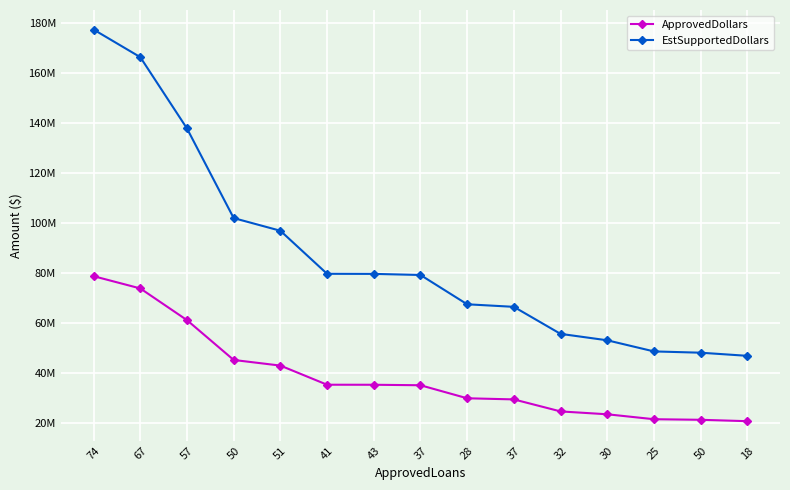

Reading left to right, list all the values displayed in this chart.

ApprovedDollars: 74=78775000	67=73881000	57=61221000	50=45320000	51=43073000	41=35434000	43=35418000	37=35225000	28=30024000	37=29571000	32=24773000	30=23633000	25=21660000	50=21431000	18=20876000
EstSupportedDollars: 74=177243750	67=166232250	57=137747250	50=101970000	51=96914250	41=79726500	43=79690500	37=79256250	28=67554000	37=66534750	32=55739250	30=53174250	25=48735000	50=48219750	18=46971000